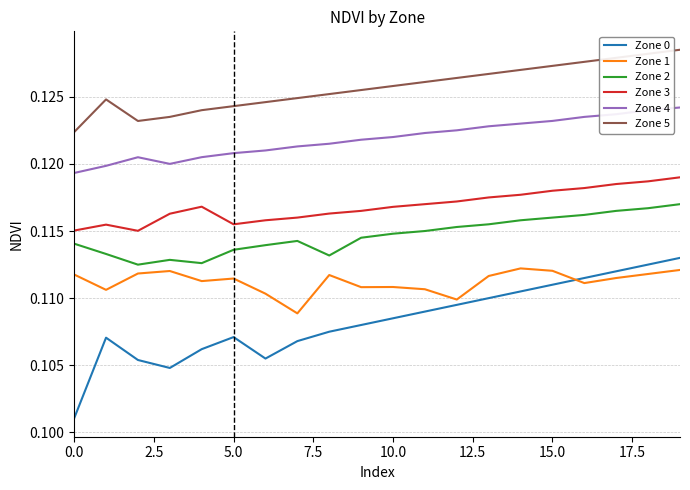

Rank the series by their maximum value, from lowest to highest.

Zone 1, Zone 0, Zone 2, Zone 3, Zone 4, Zone 5